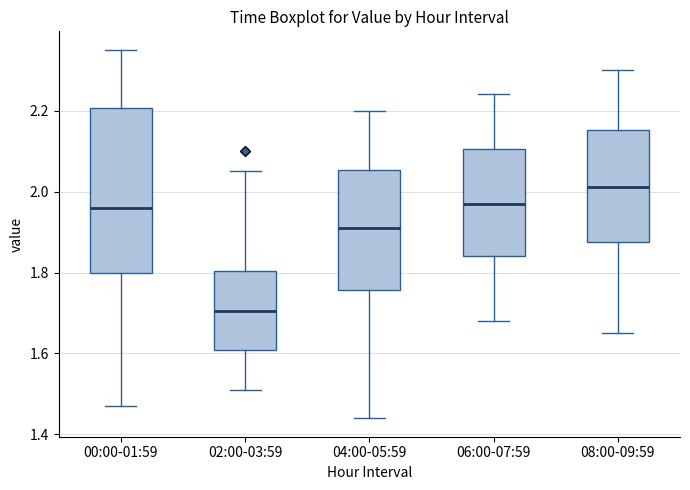

Which box is the tallest, from its lower edge to its upper edge?

00:00-01:59